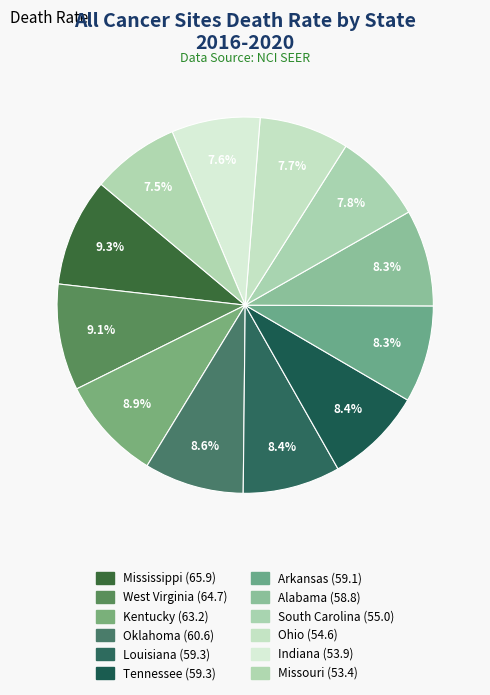

What is the change in value from Arkansas to South Carolina?

-4.1